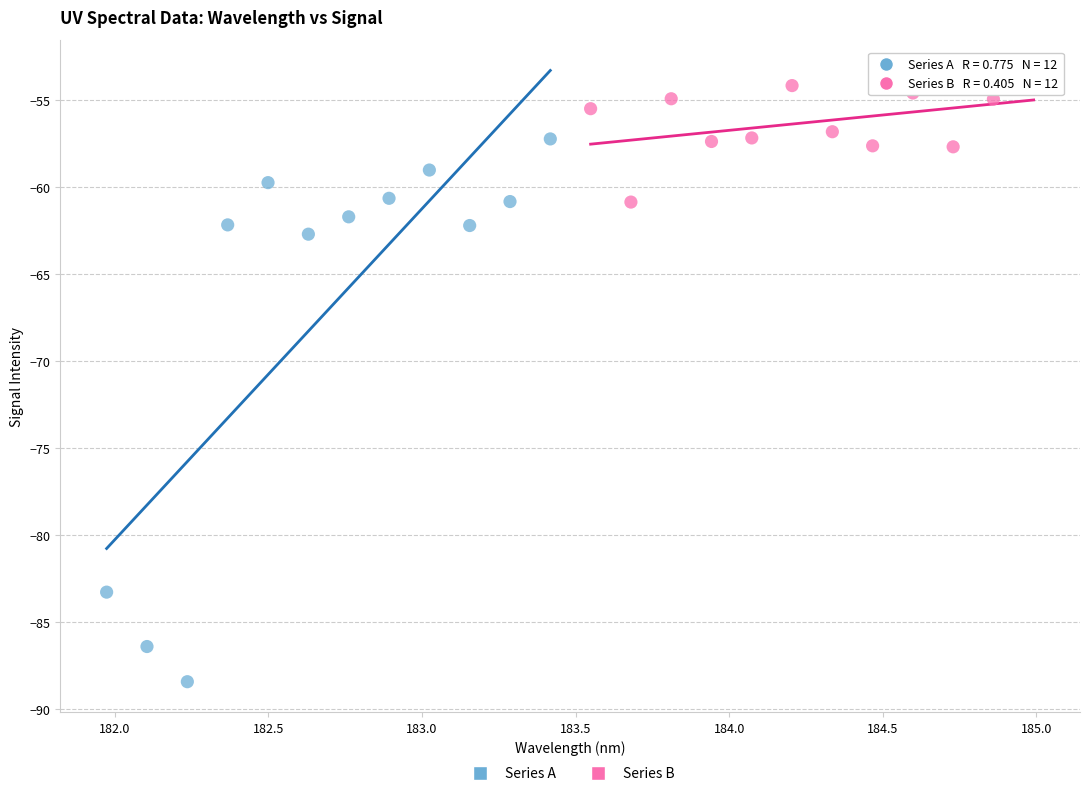

Which series contains the lowest Y value?

Series A